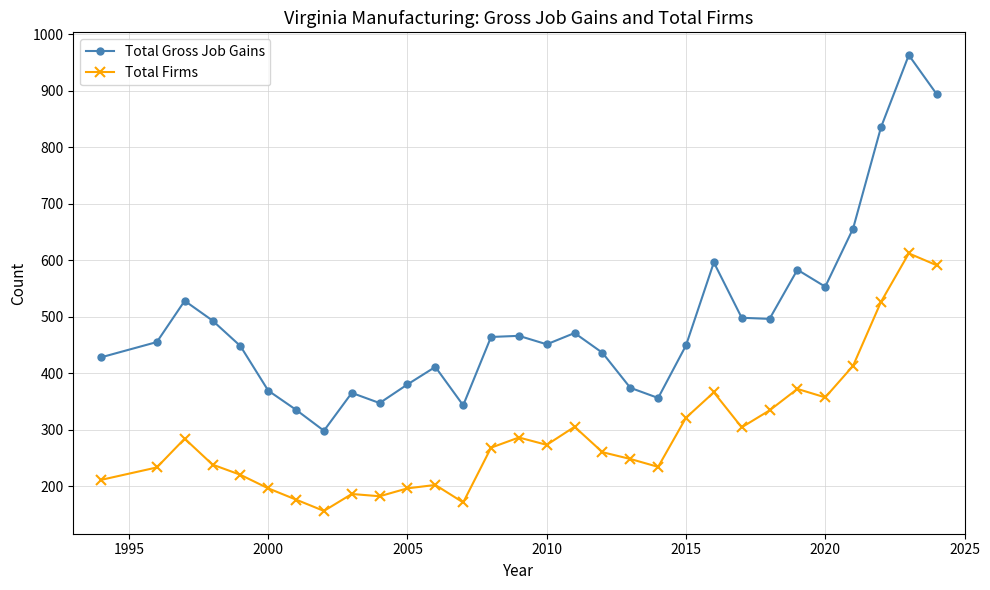

Which series has the widest spread of values?

Total Gross Job Gains